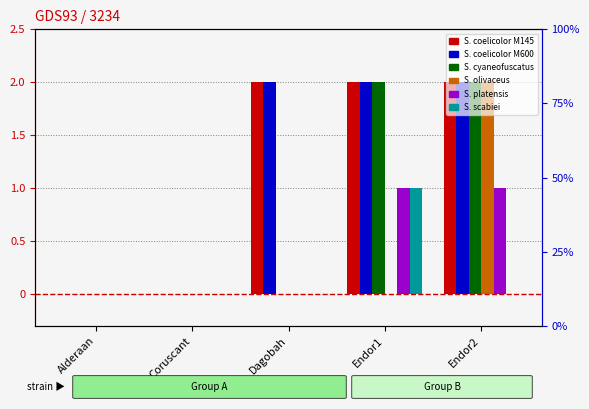

Rank the categories by S. scabiei value from highest to lowest.

Endor1, Alderaan, Coruscant, Dagobah, Endor2